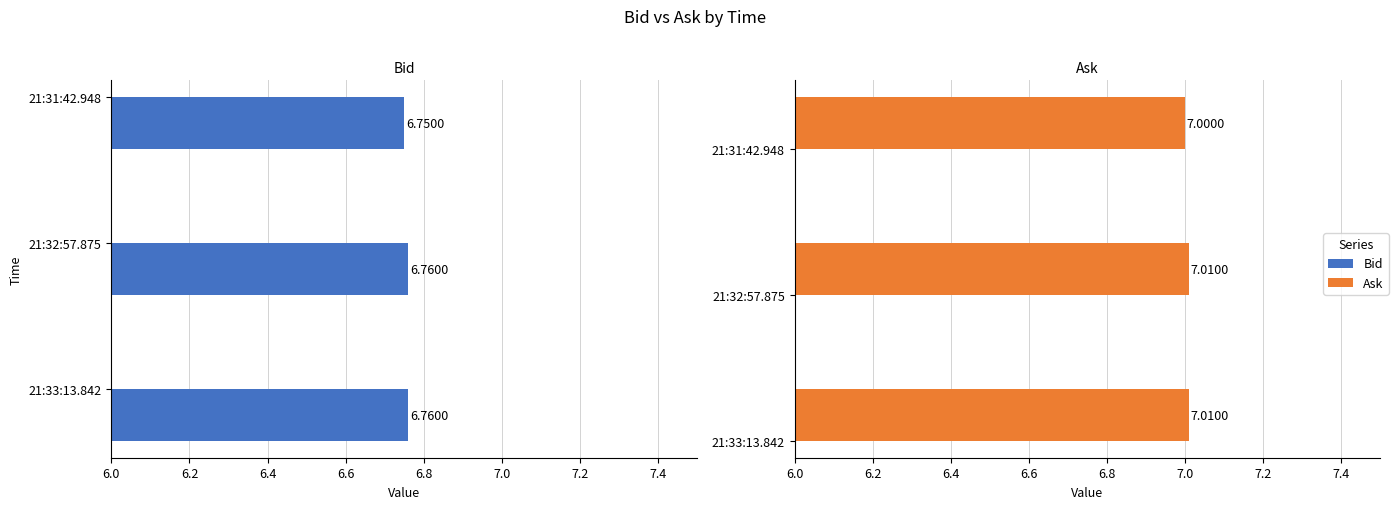

Reading right to left, list all the values displayed in this chart.

Bid: 6.8	6.8	6.8
Ask: 7.0	7.0	7.0